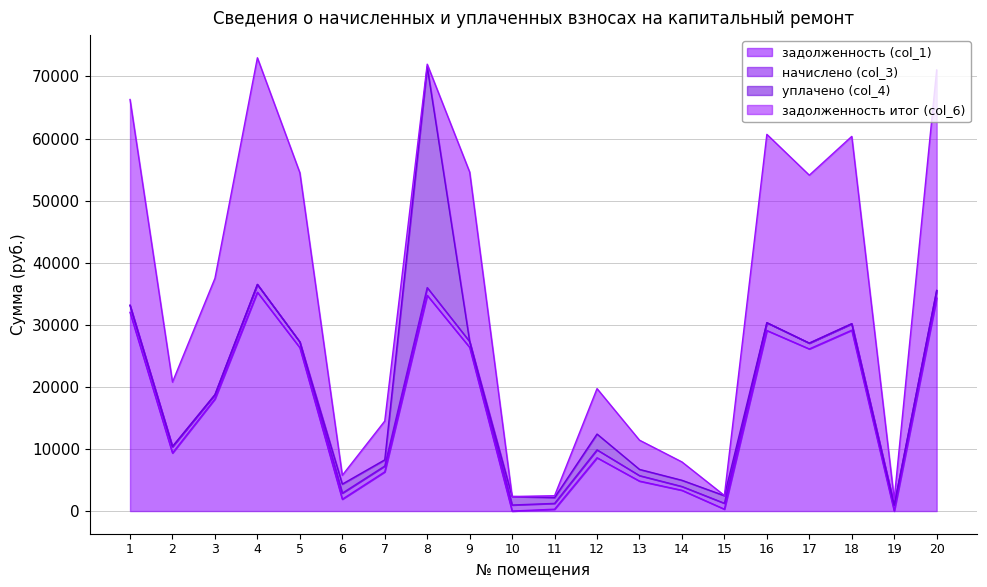

Does the chart have visible grid lines?

Yes